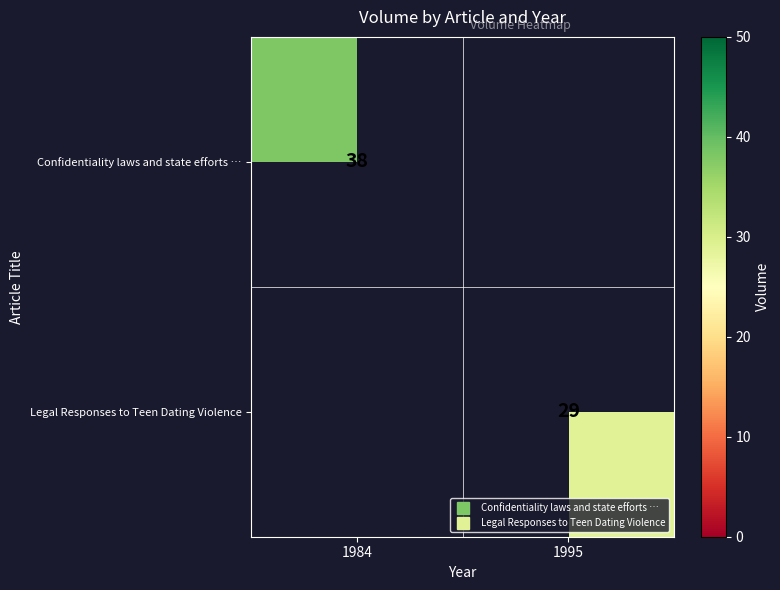

Count the number of data series in this chart.

2